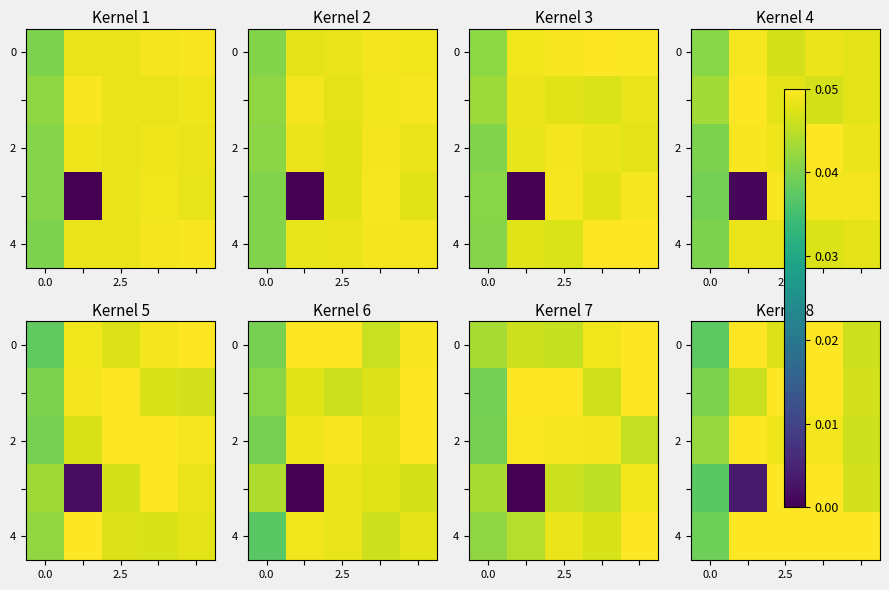

Is it true that 0 equals 0.0 at 2.5?

True